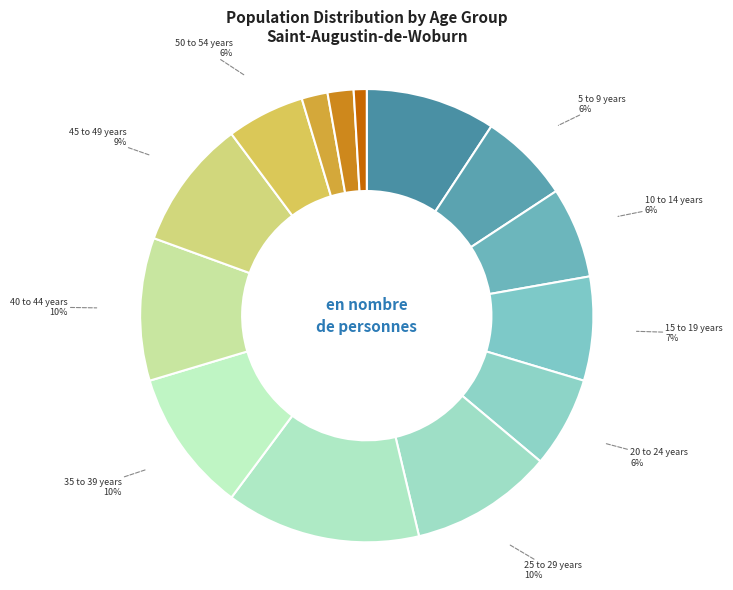

How many slices are in this pie chart?

14